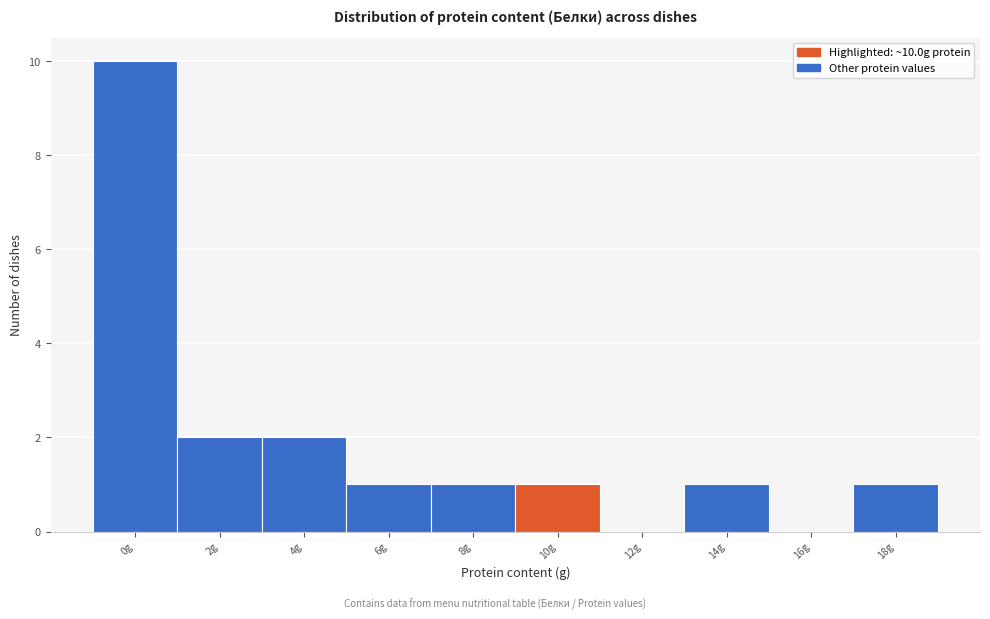

Reading left to right, transcribe all the data shown in this chart.

0g=10	2g=2	4g=2	6g=1	8g=1	10g=1	12g=0	14g=1	16g=0	18g=1